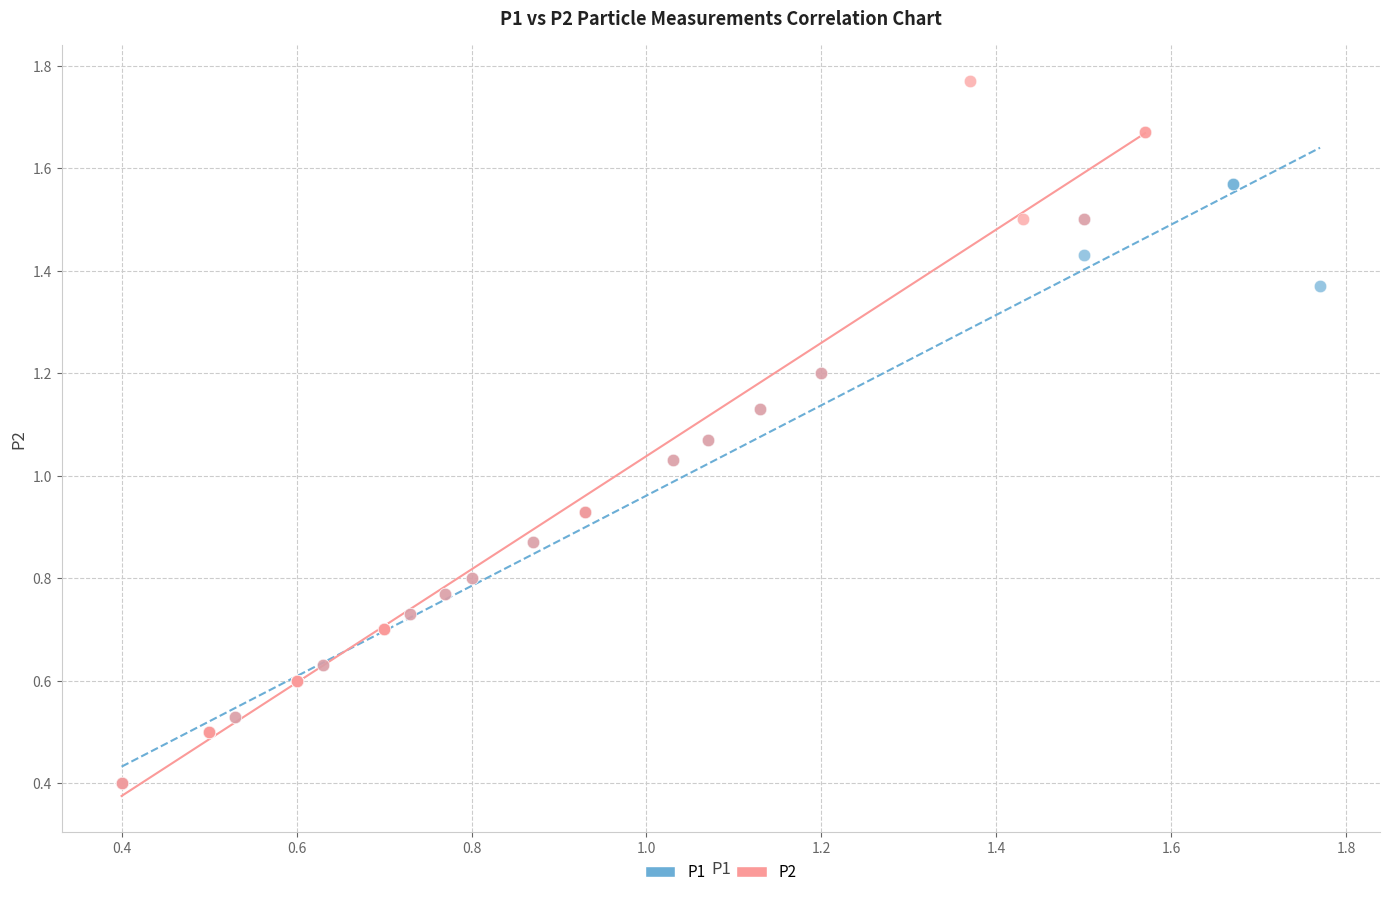

Which series reaches the maximum Y coordinate?

P2